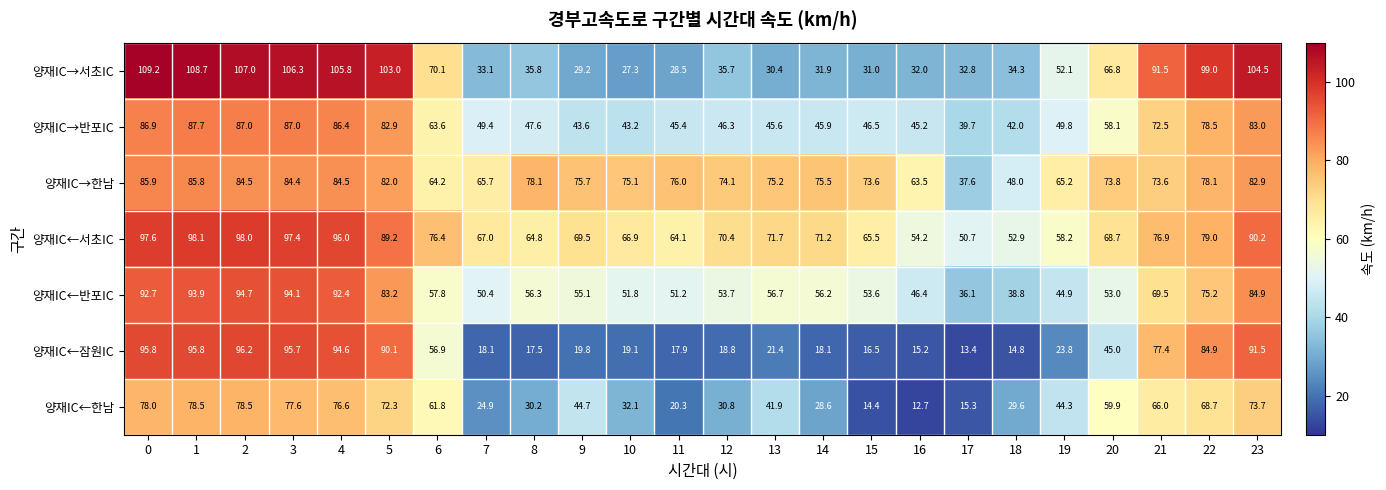

At how many categories does at least one series exceed 37?

24